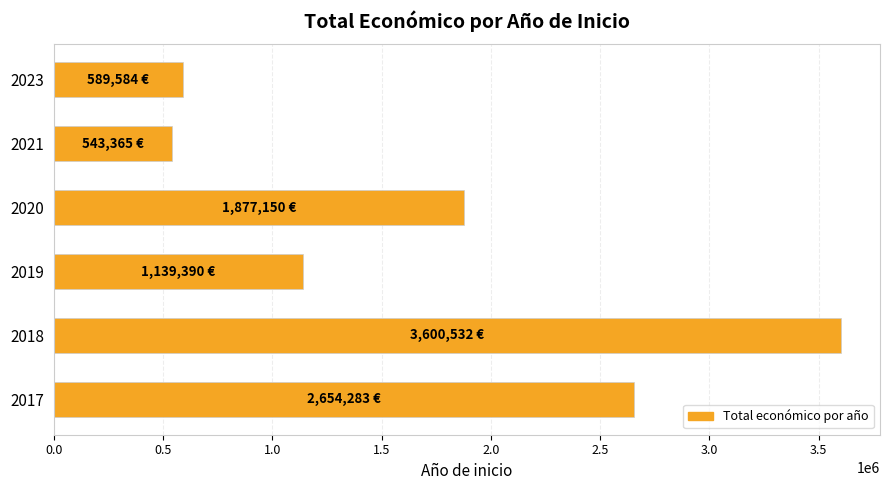

What is the smallest value displayed?

543365